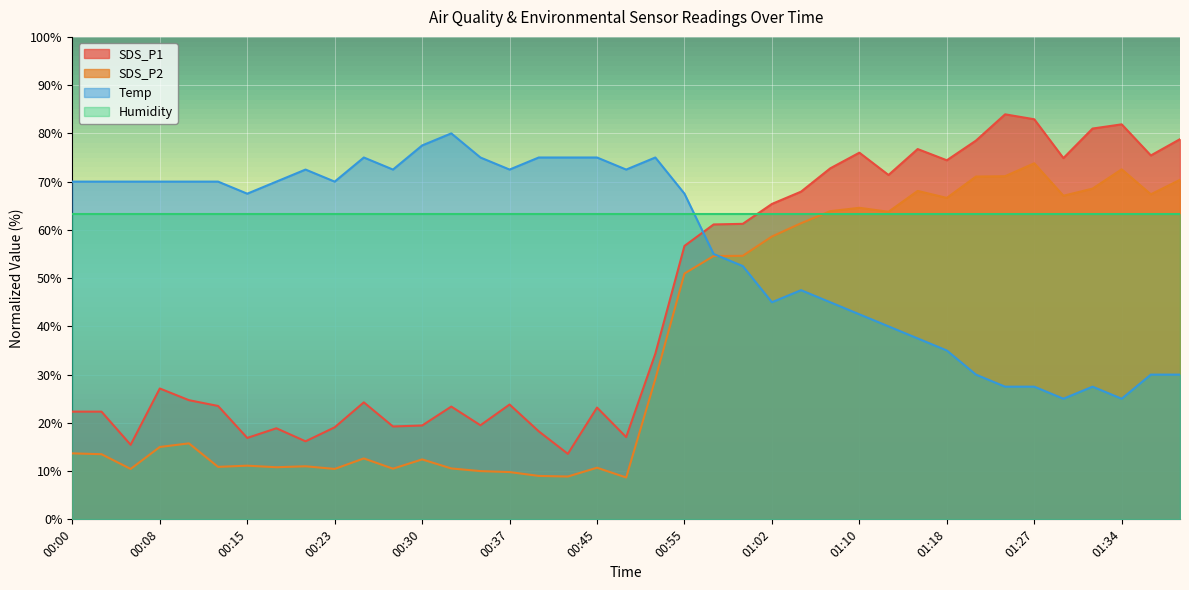

Which series has the largest total across all categories?

Humidity